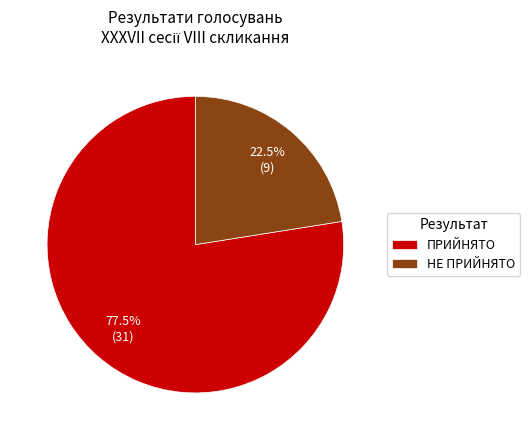

Does any single category account for the majority?

Yes